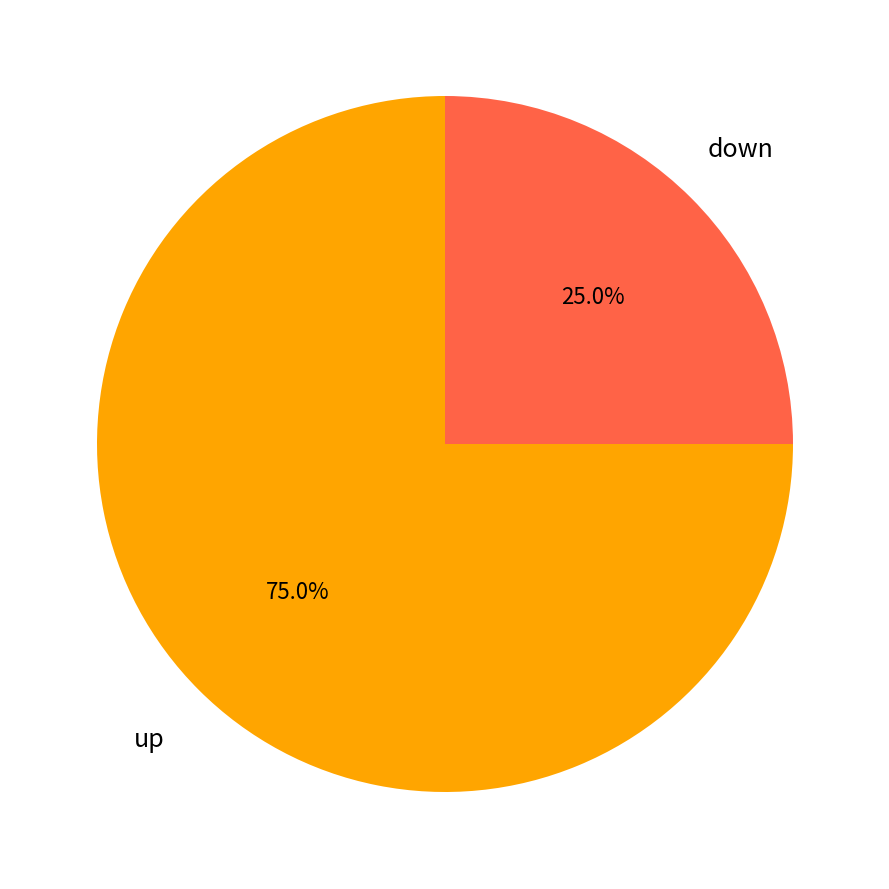

Does any single category account for the majority?

Yes